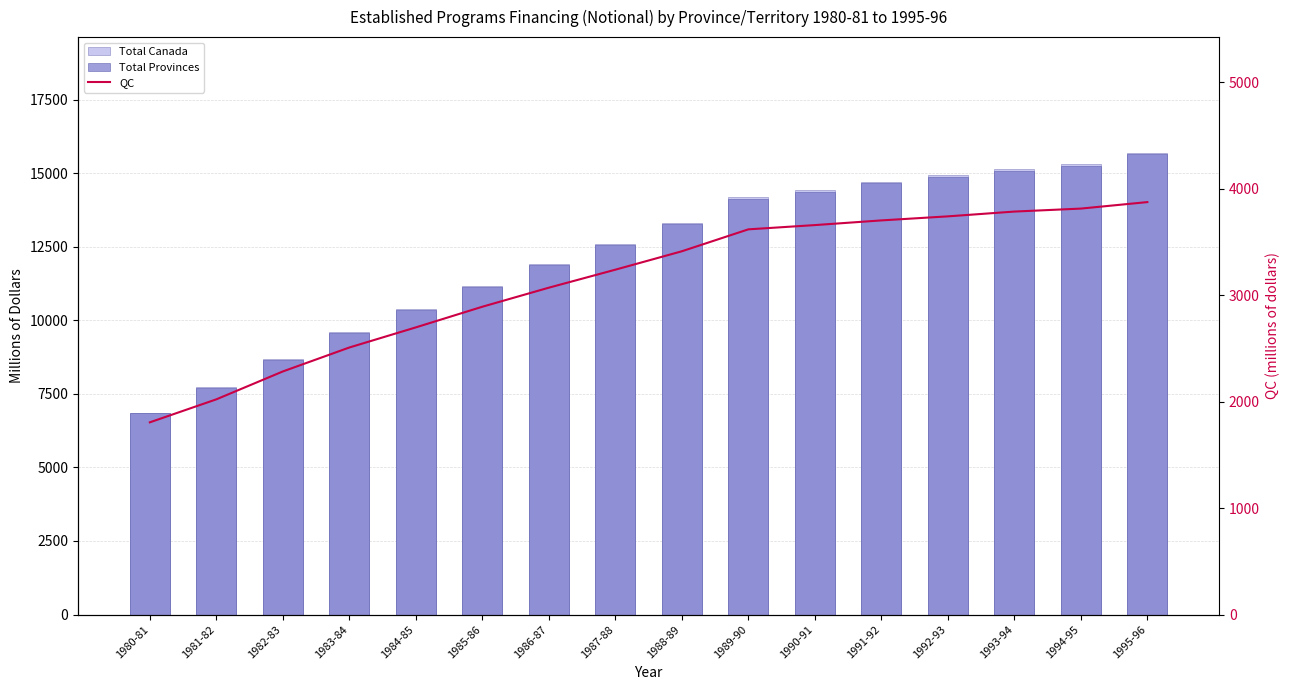

What is the total value across all series at 1986-87?

26846